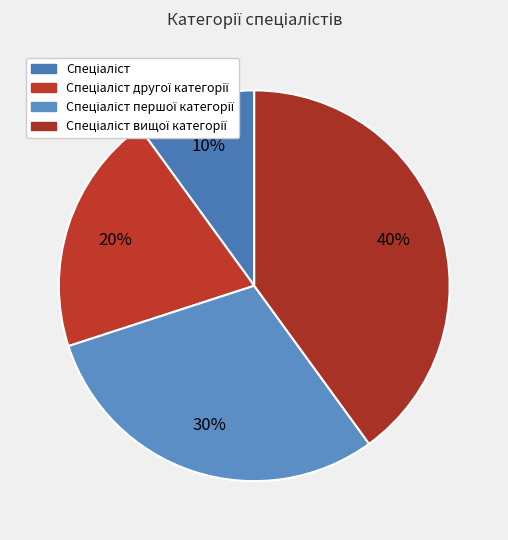

What percentage is the Спеціаліст другої категорії slice, to the nearest percent?

20%